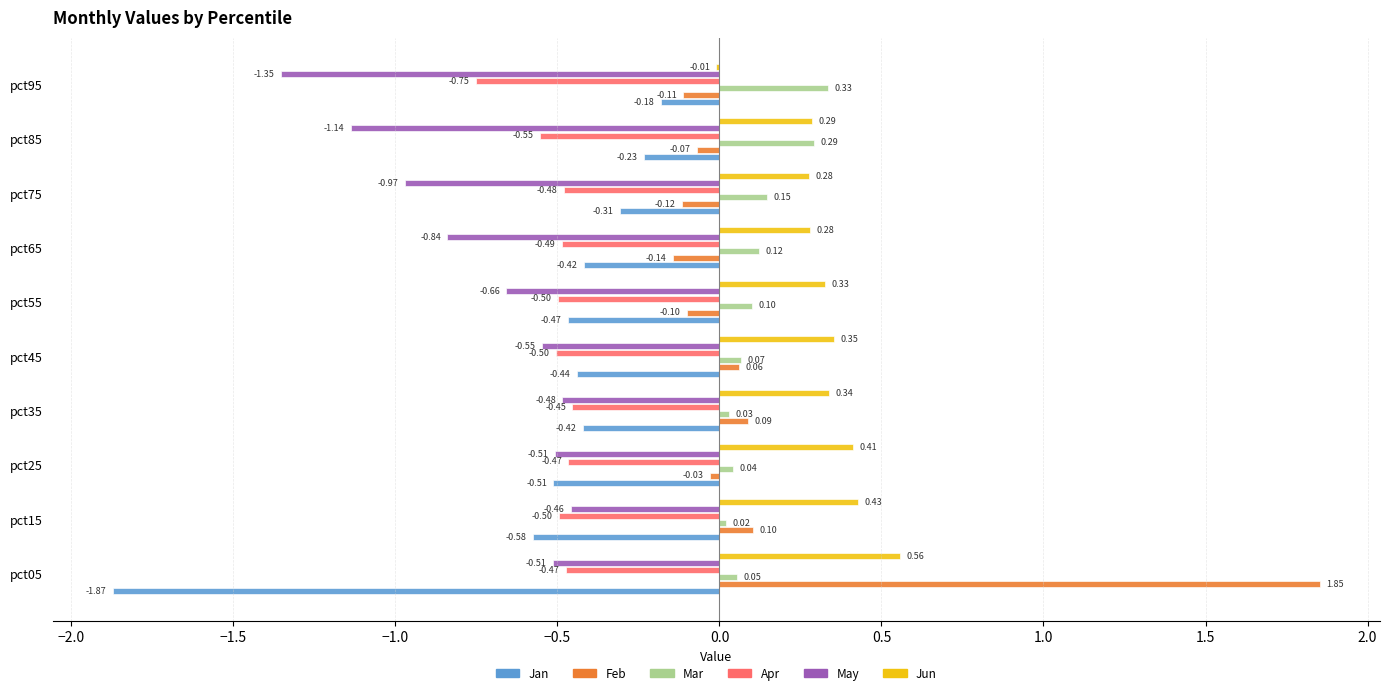

Which series has the largest total across all categories?

Jun